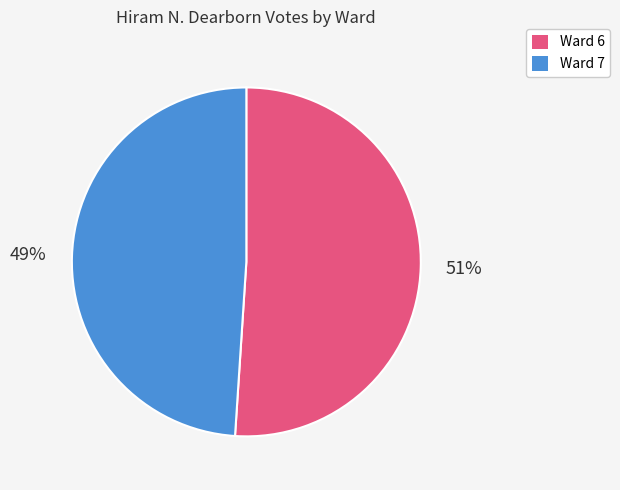

To the nearest percent, what is the combined percentage of Ward 7 and Ward 6?

100%